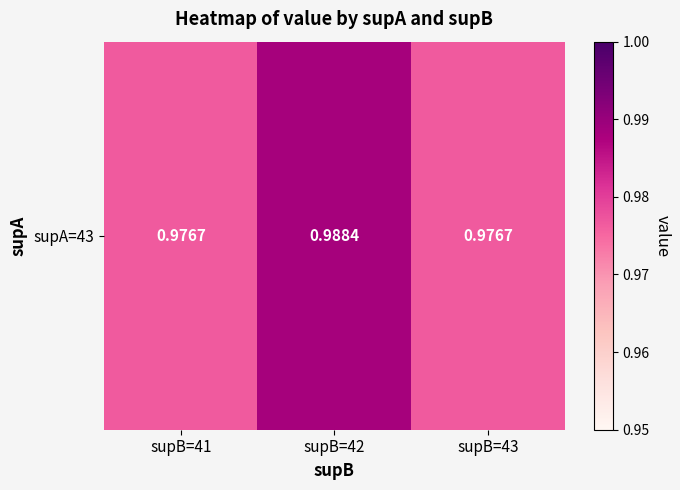

Count the number of categories in the chart.

3